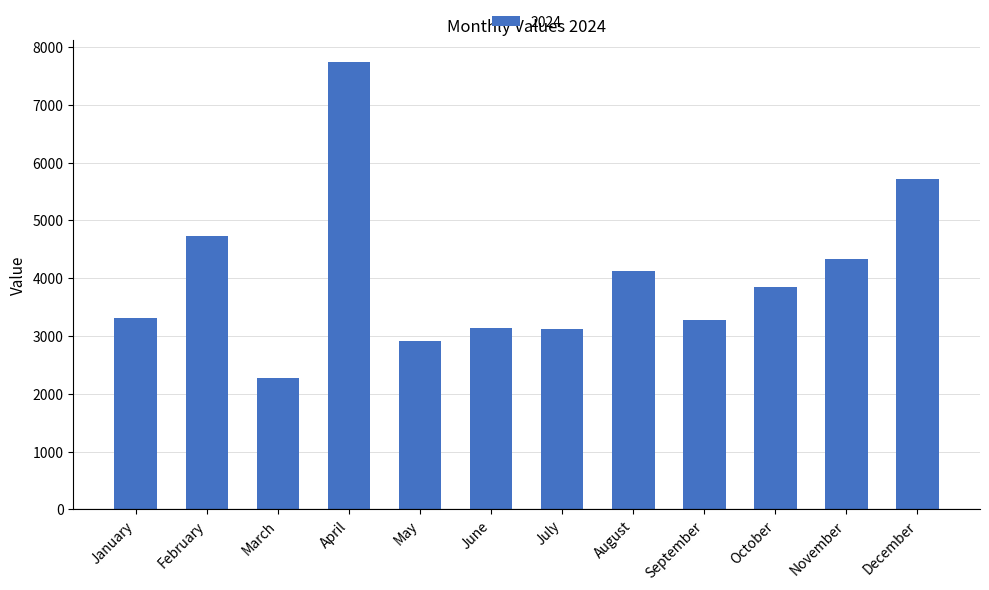

What is the greatest value displayed?

7734